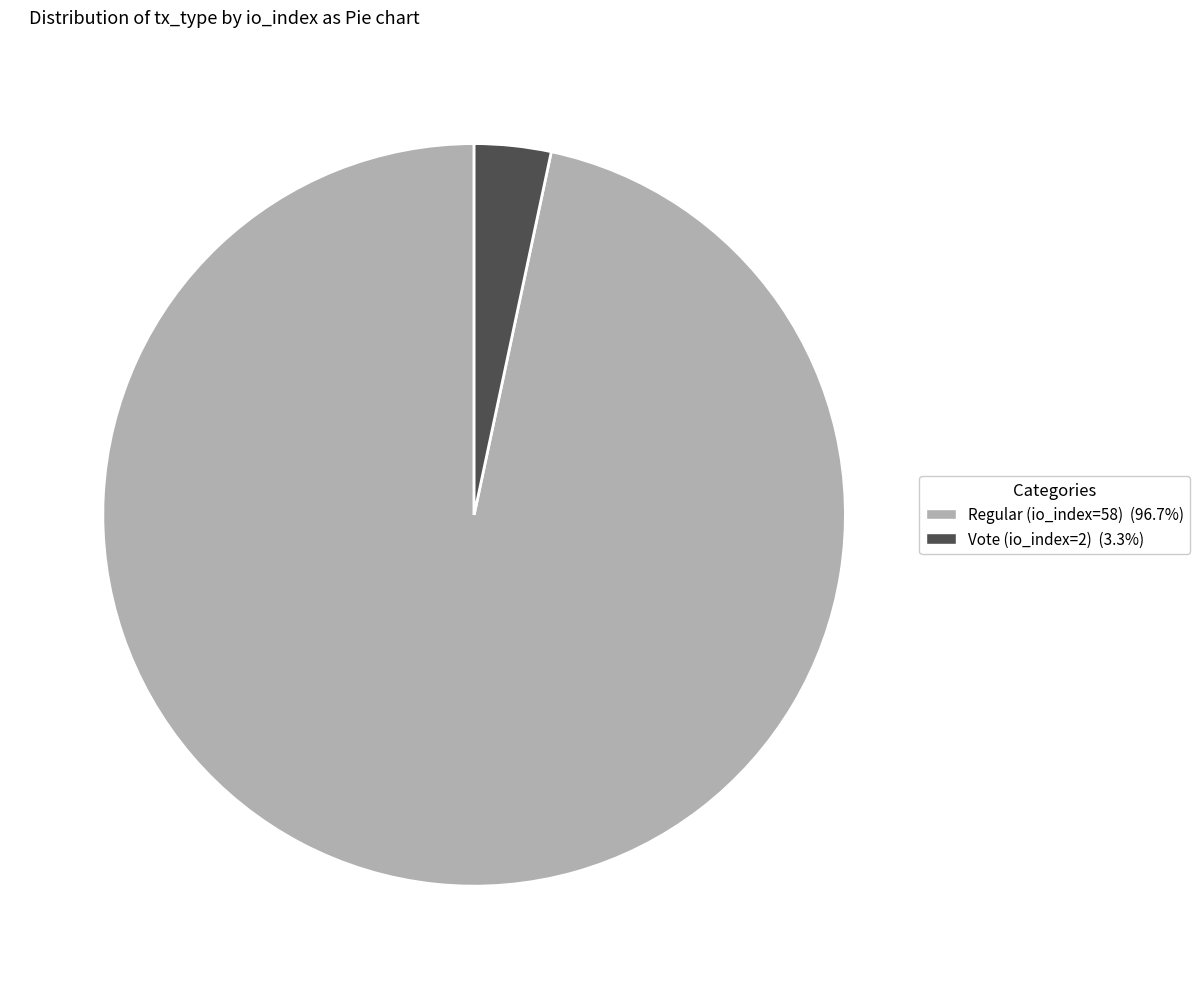

Which category has the biggest portion of the pie?

Regular (io_index=58)